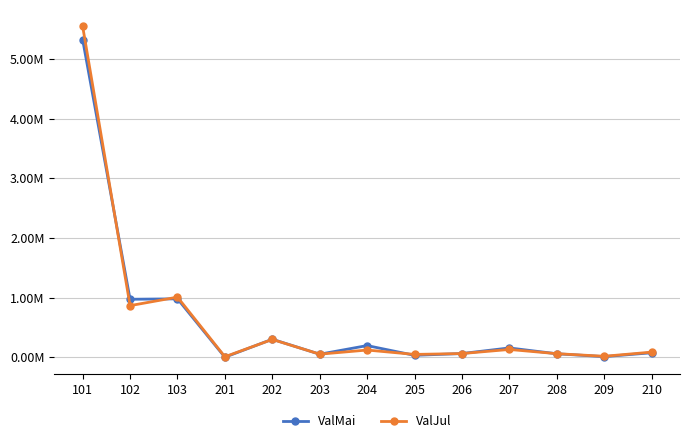

Which series has the largest total across all categories?

ValJul